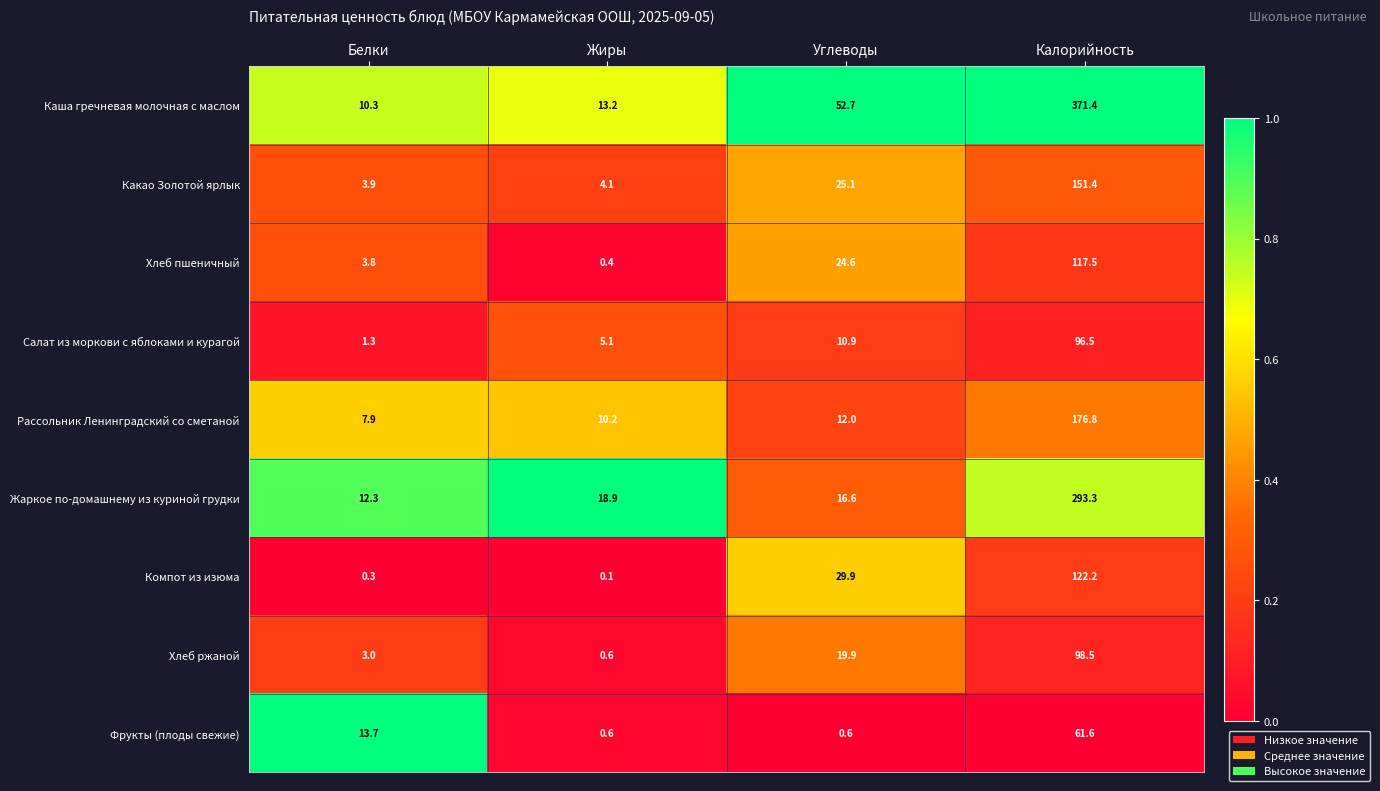

What is the difference between the Фрукты (плоды свежие) values at Белки and Углеводы?

13.1